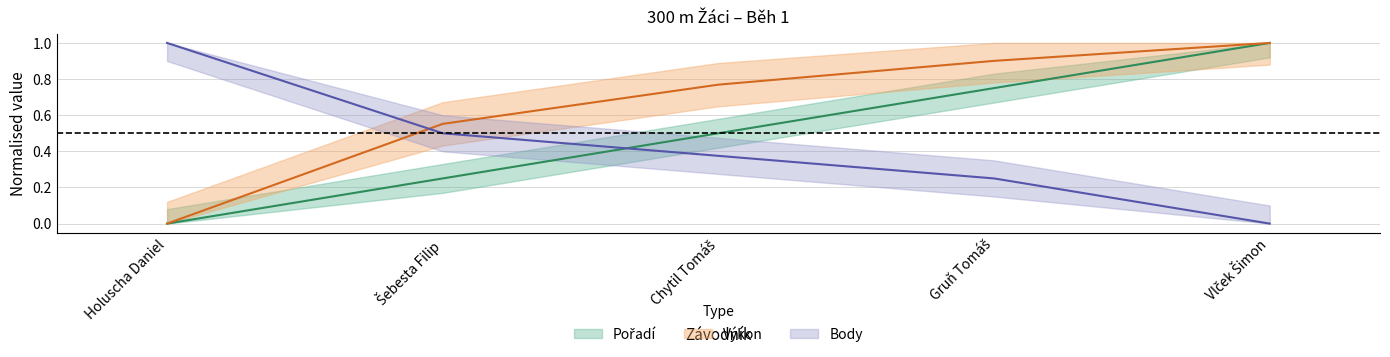

Rank the series by their average value, from lowest to highest.

Body, Pořadí, Výkon